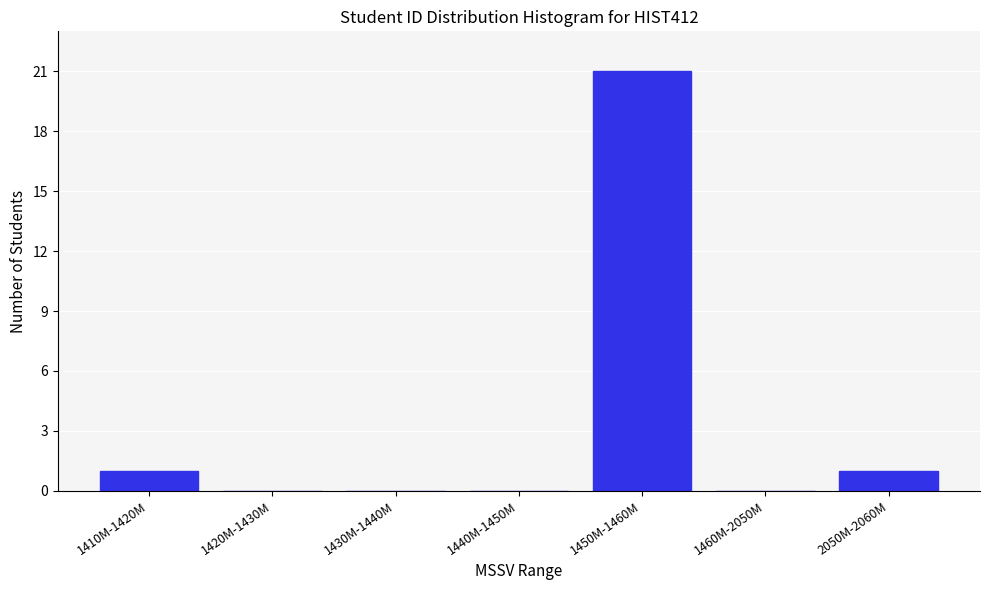

Reading left to right, list all the values displayed in this chart.

1410M-1420M=1	1420M-1430M=0	1430M-1440M=0	1440M-1450M=0	1450M-1460M=21	1460M-2050M=0	2050M-2060M=1